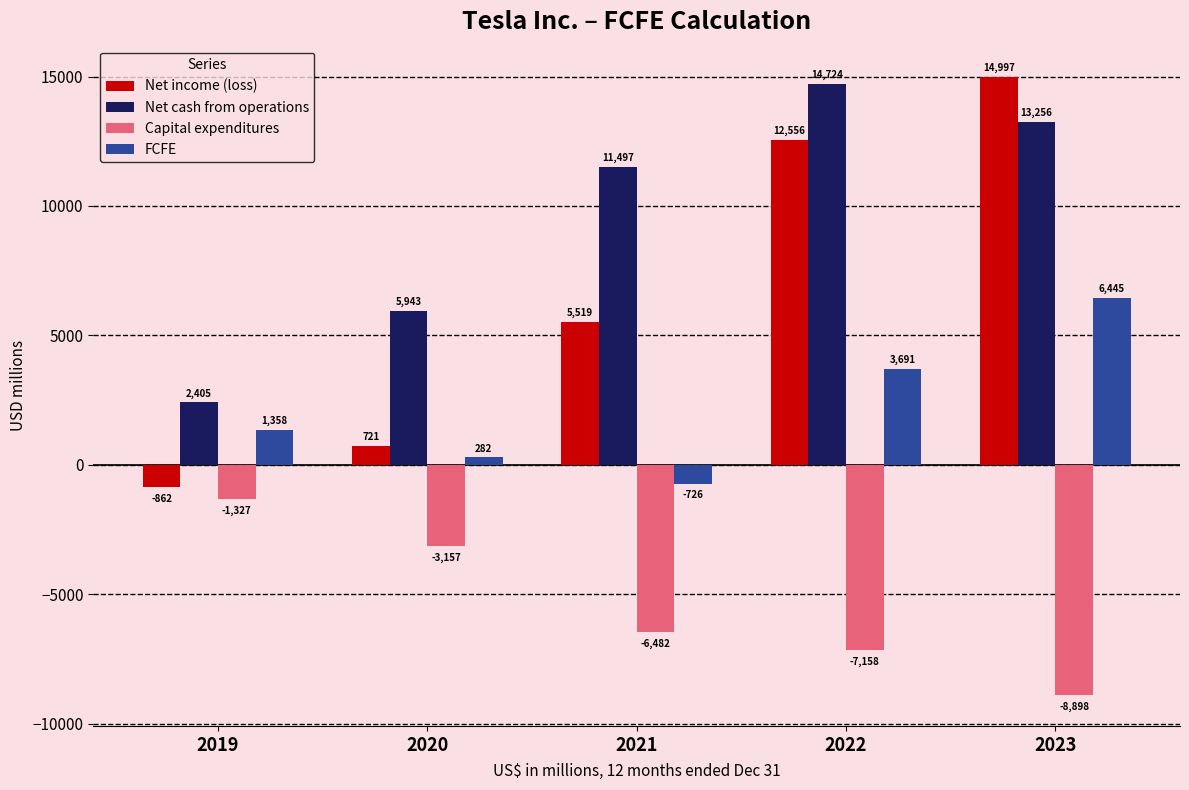

What is the value of the FCFE bar at the 4th from the left?

3691